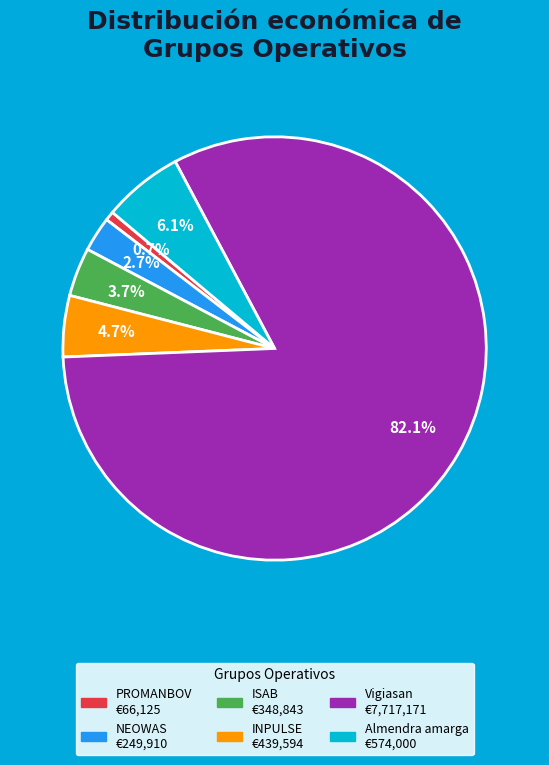

Count the number of slices in the pie.

6